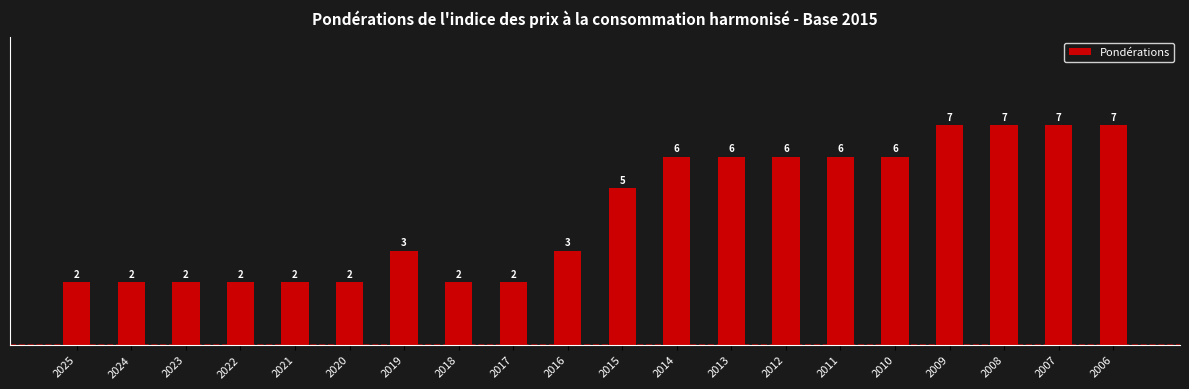

Reading left to right, extract all data points from this chart.

2	2	2	2	2	2	3	2	2	3	5	6	6	6	6	6	7	7	7	7